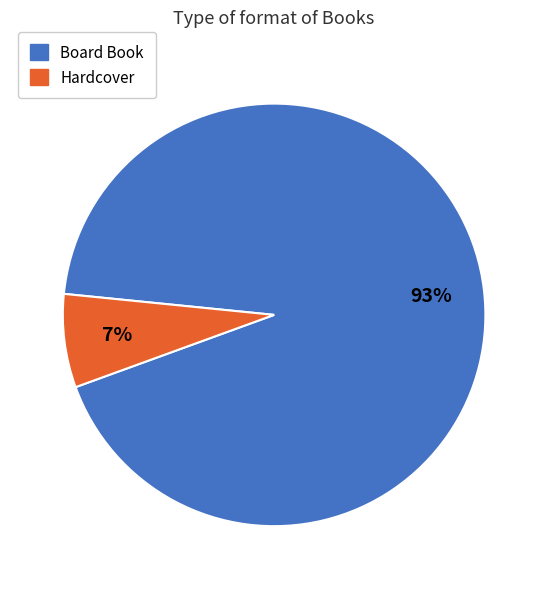

Does Board Book represent more than half of the total?

Yes